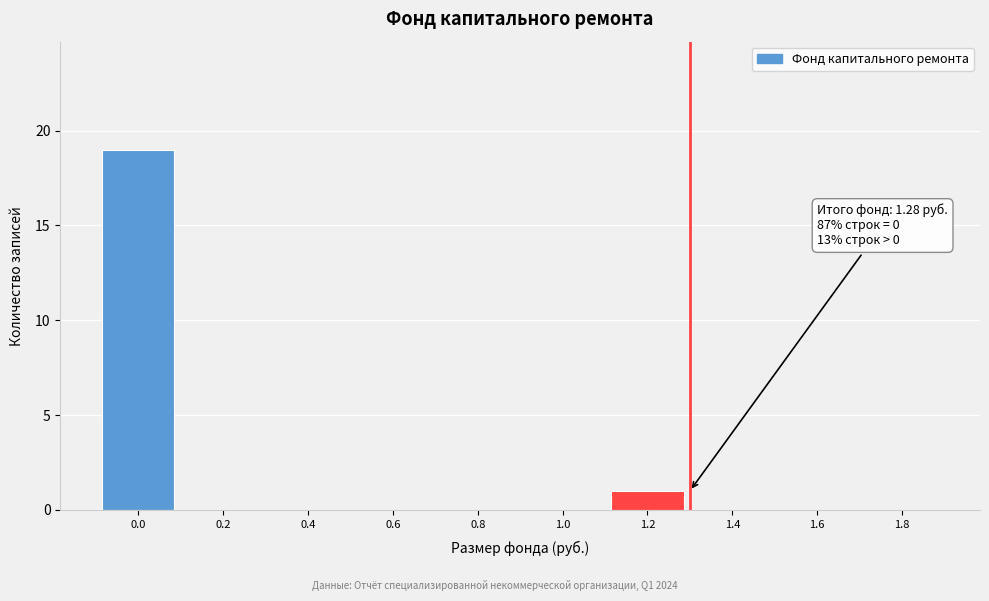

Reading left to right, what are all the values shown in this chart?

0.0=19	0.2=0	0.4=0	0.6=0	0.8=0	1.0=0	1.2=1	1.4=0	1.6=0	1.8=0